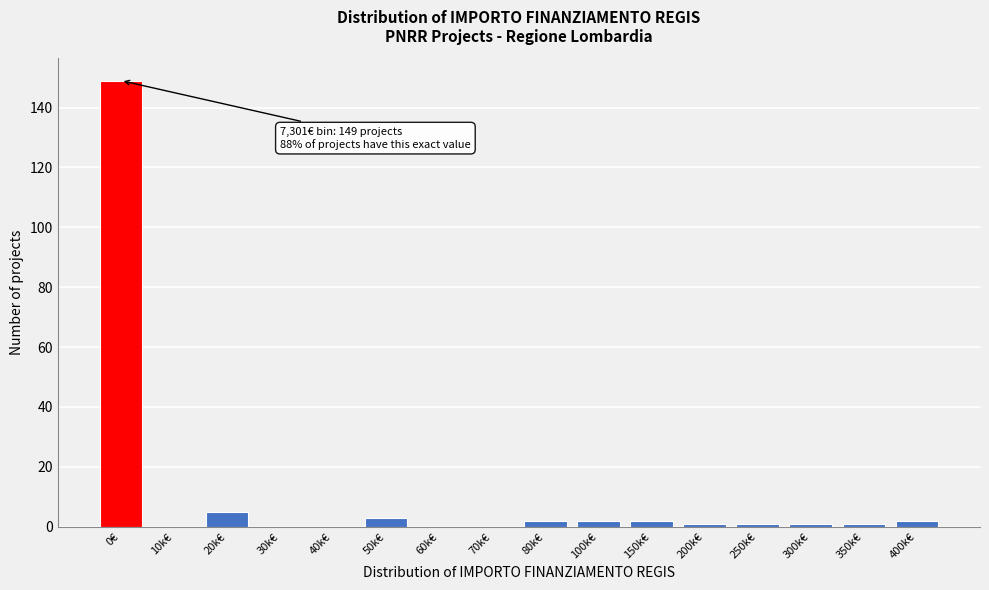

Reading left to right, extract all data points from this chart.

0€=149	10k€=0	20k€=5	30k€=0	40k€=0	50k€=3	60k€=0	70k€=0	80k€=2	100k€=2	150k€=2	200k€=1	250k€=1	300k€=1	350k€=1	400k€=2